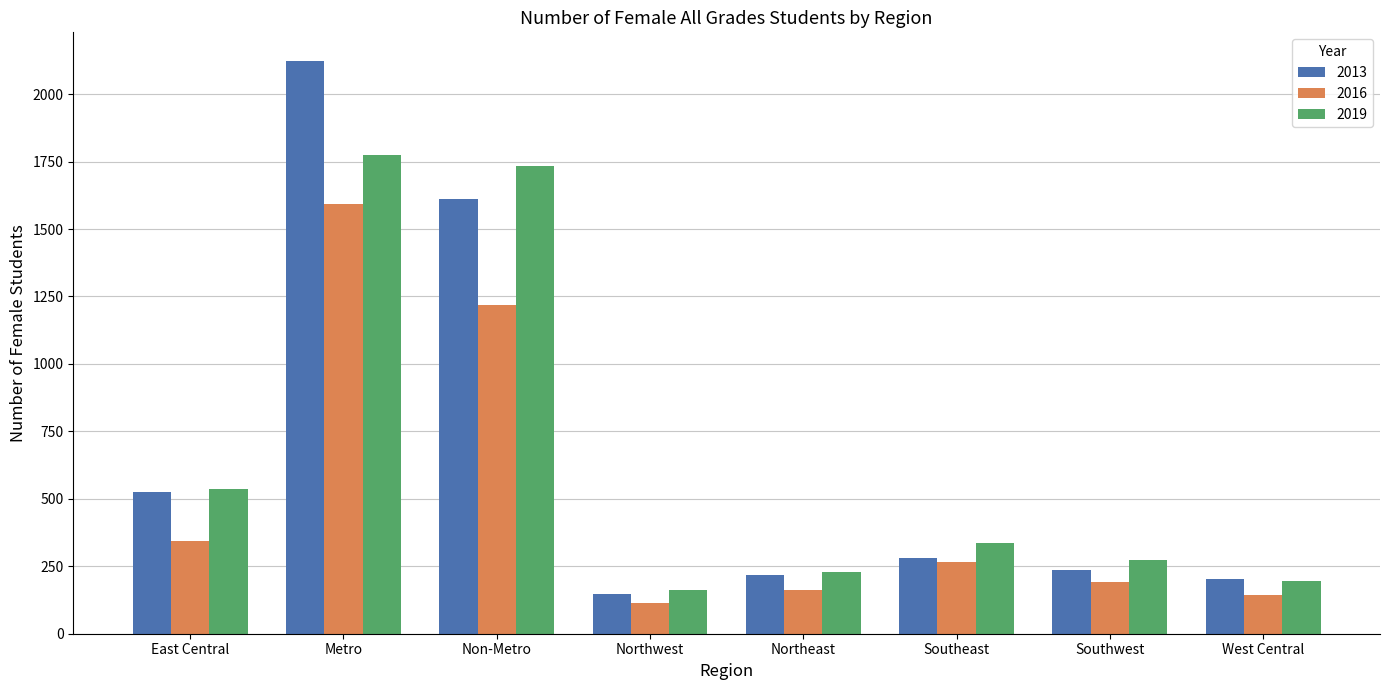

What is the highest value of the 2016 series?

1591